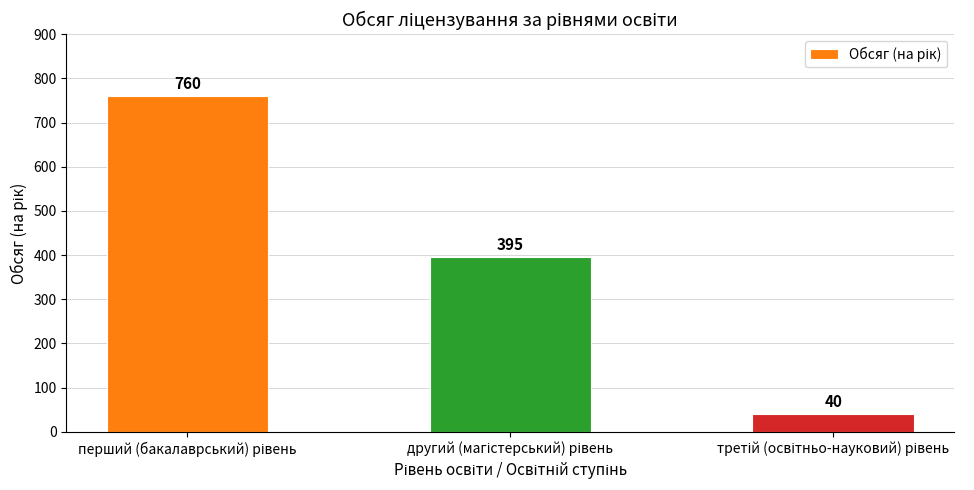

What is the smallest value displayed?

40